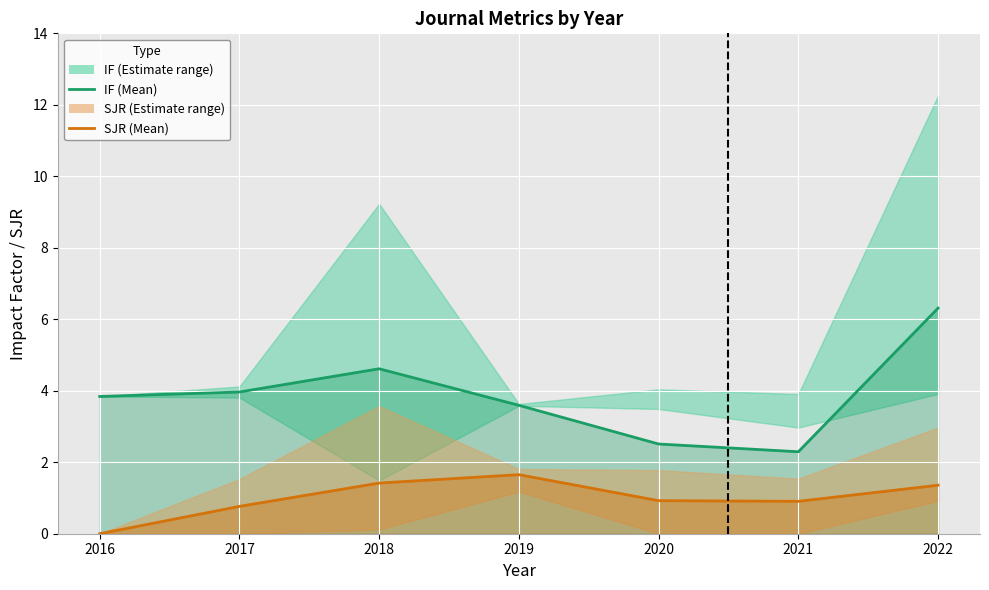

Reading right to left, list all the values displayed in this chart.

IF (mean): 2022=6.3	2021=2.3	2020=2.5	2019=3.6	2018=4.6	2017=4.0	2016=3.8
SJR (mean): 2022=1.4	2021=0.9	2020=0.9	2019=1.7	2018=1.4	2017=0.8	2016=0.0